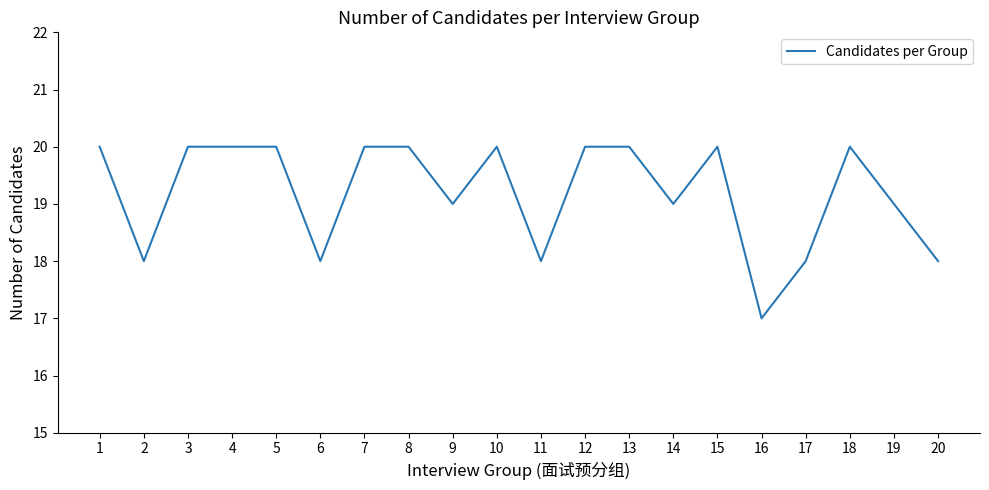

Read the value at 13.

20